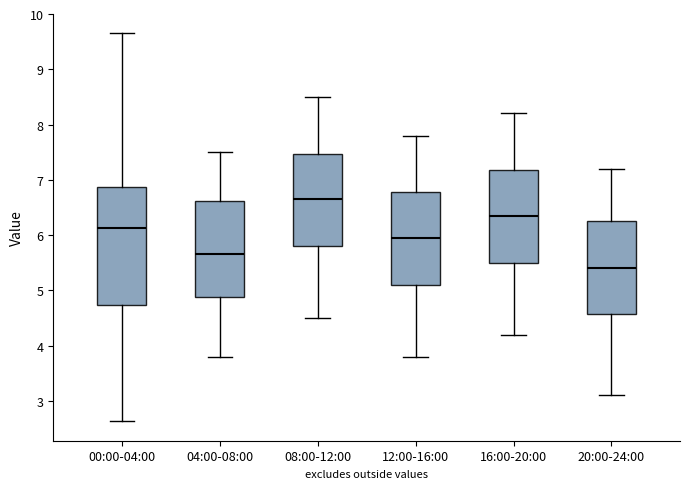

Which box's median line is the lowest?

20:00-24:00